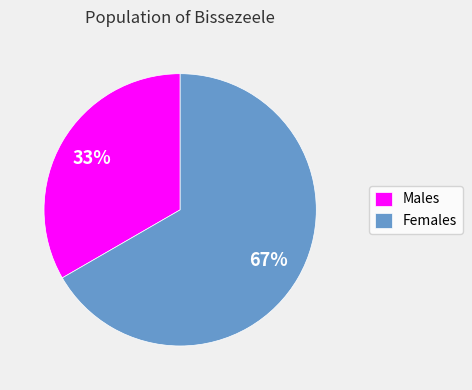

To the nearest percent, what is the average slice percentage?

50%